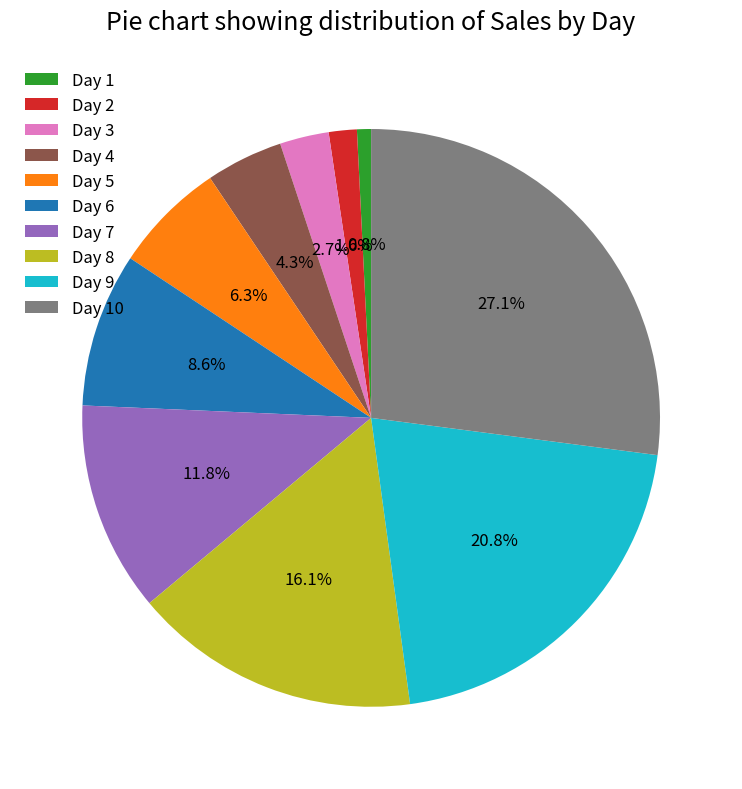

Do Day 4 and Day 7 together represent more than half of the pie?

No